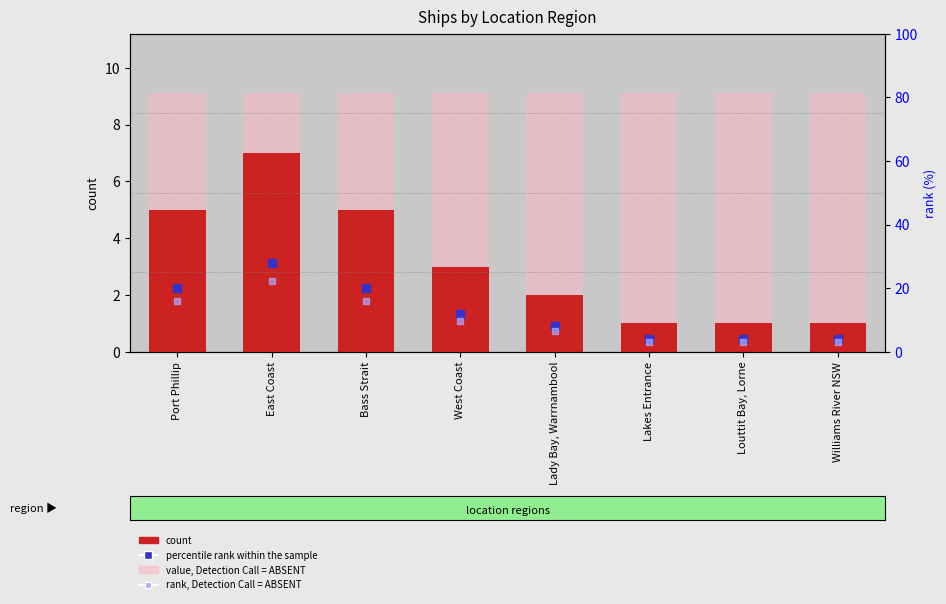

What is the value of the percentile rank within the sample bar at the 7th from the left?

4.0